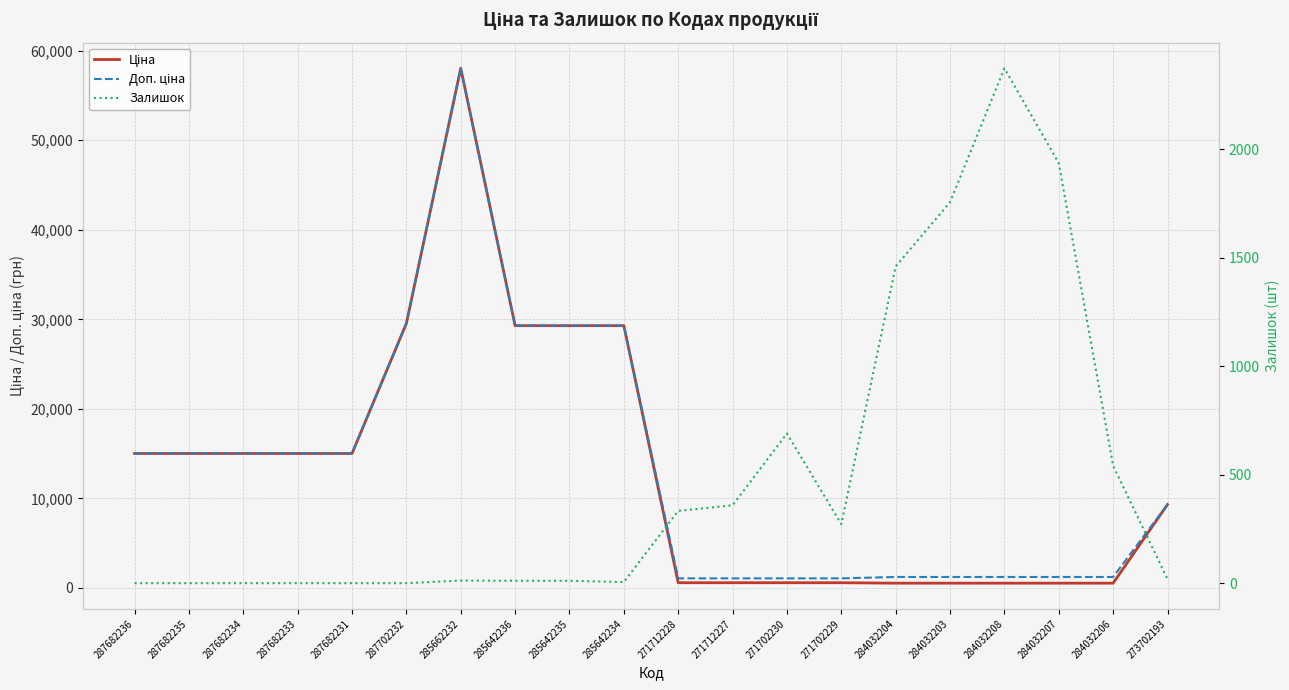

What is the label of the 13th point from the right?

285642236